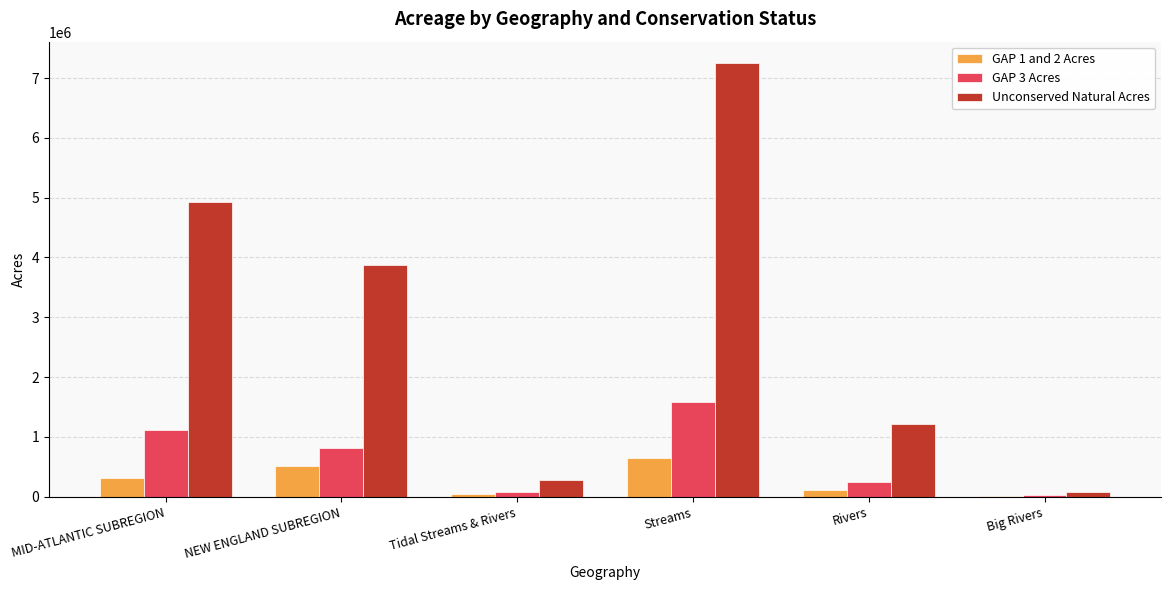

Between Tidal Streams & Rivers and Rivers, which series saw the biggest shift?

Unconserved Natural Acres